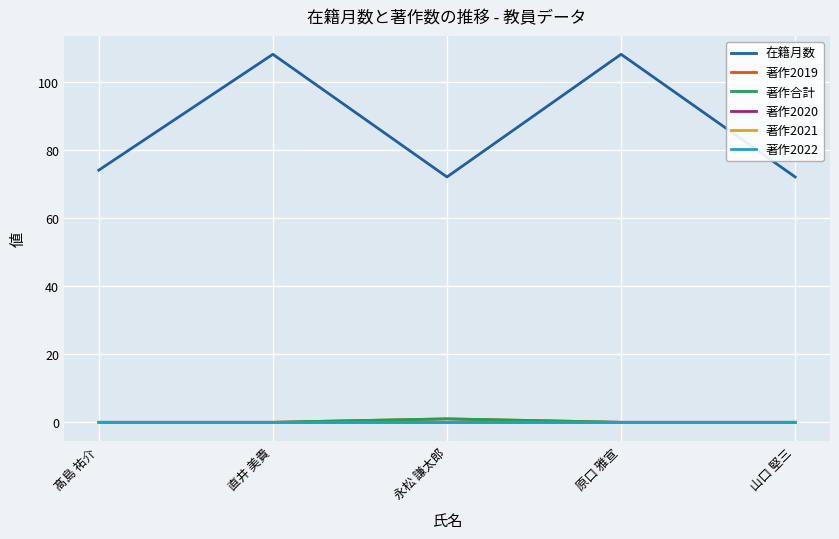

List the labels in order of 著作合計 value, largest first.

永松 謙太郎, 髙島 祐介, 直井 美貴, 原口 雅宣, 山口 堅三